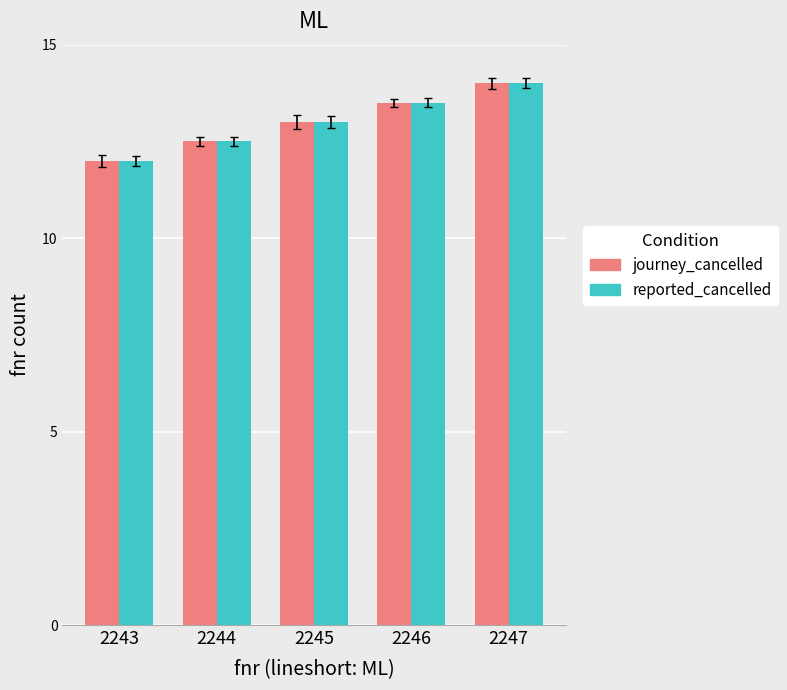

Reading right to left, transcribe all the data shown in this chart.

journey_cancelled: 2247=14.0	2246=13.5	2245=13.0	2244=12.5	2243=12.0
reported_cancelled: 2247=14.0	2246=13.5	2245=13.0	2244=12.5	2243=12.0